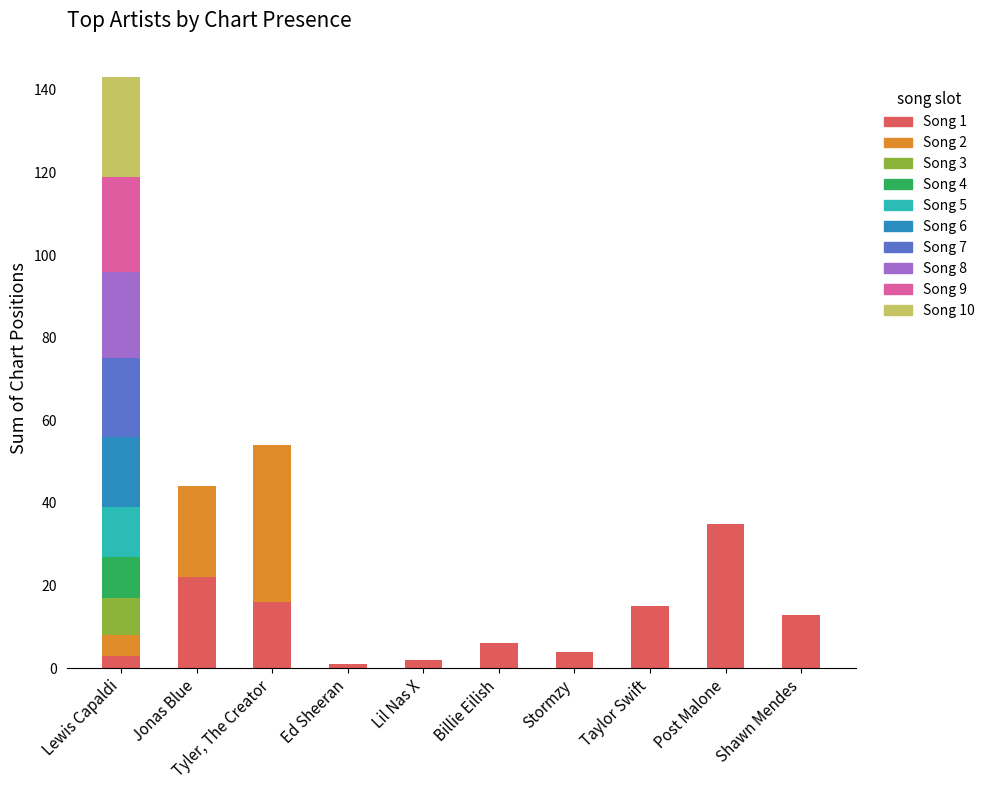

At which category is the sum across all series the highest?

Lewis Capaldi